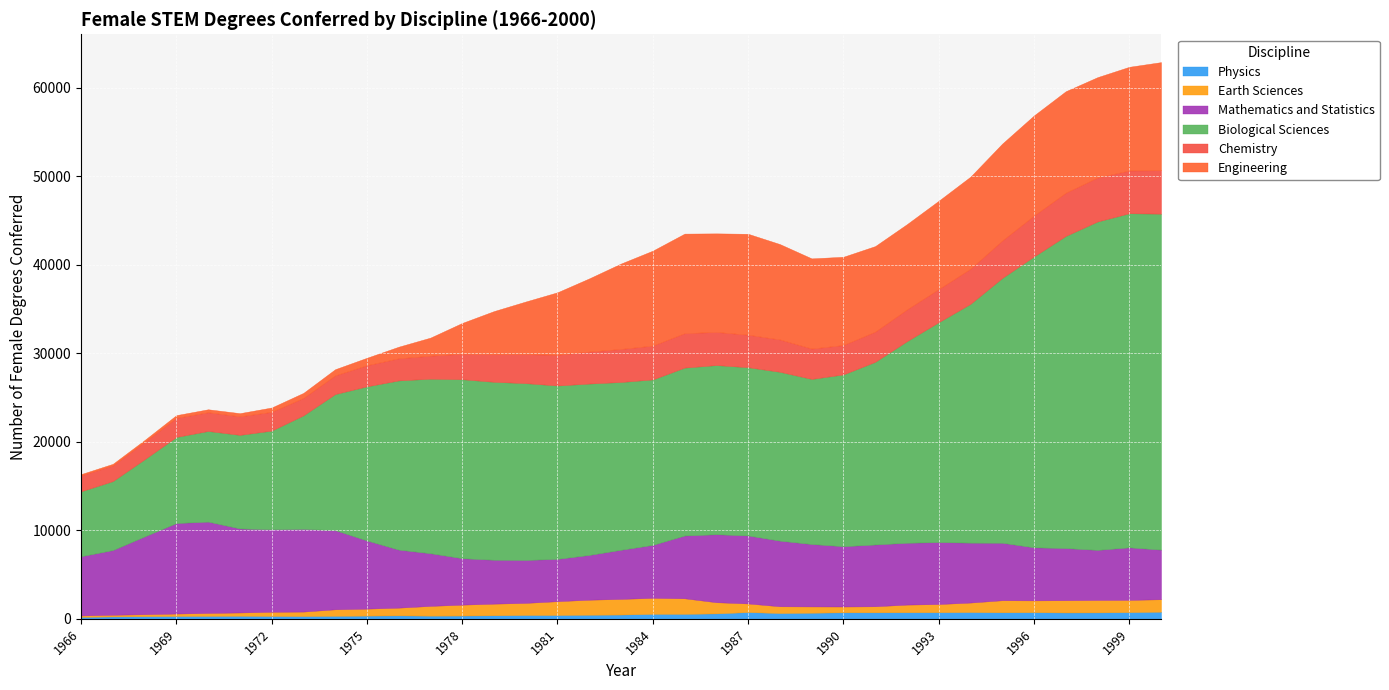

Which category has the highest value across all series?

2000